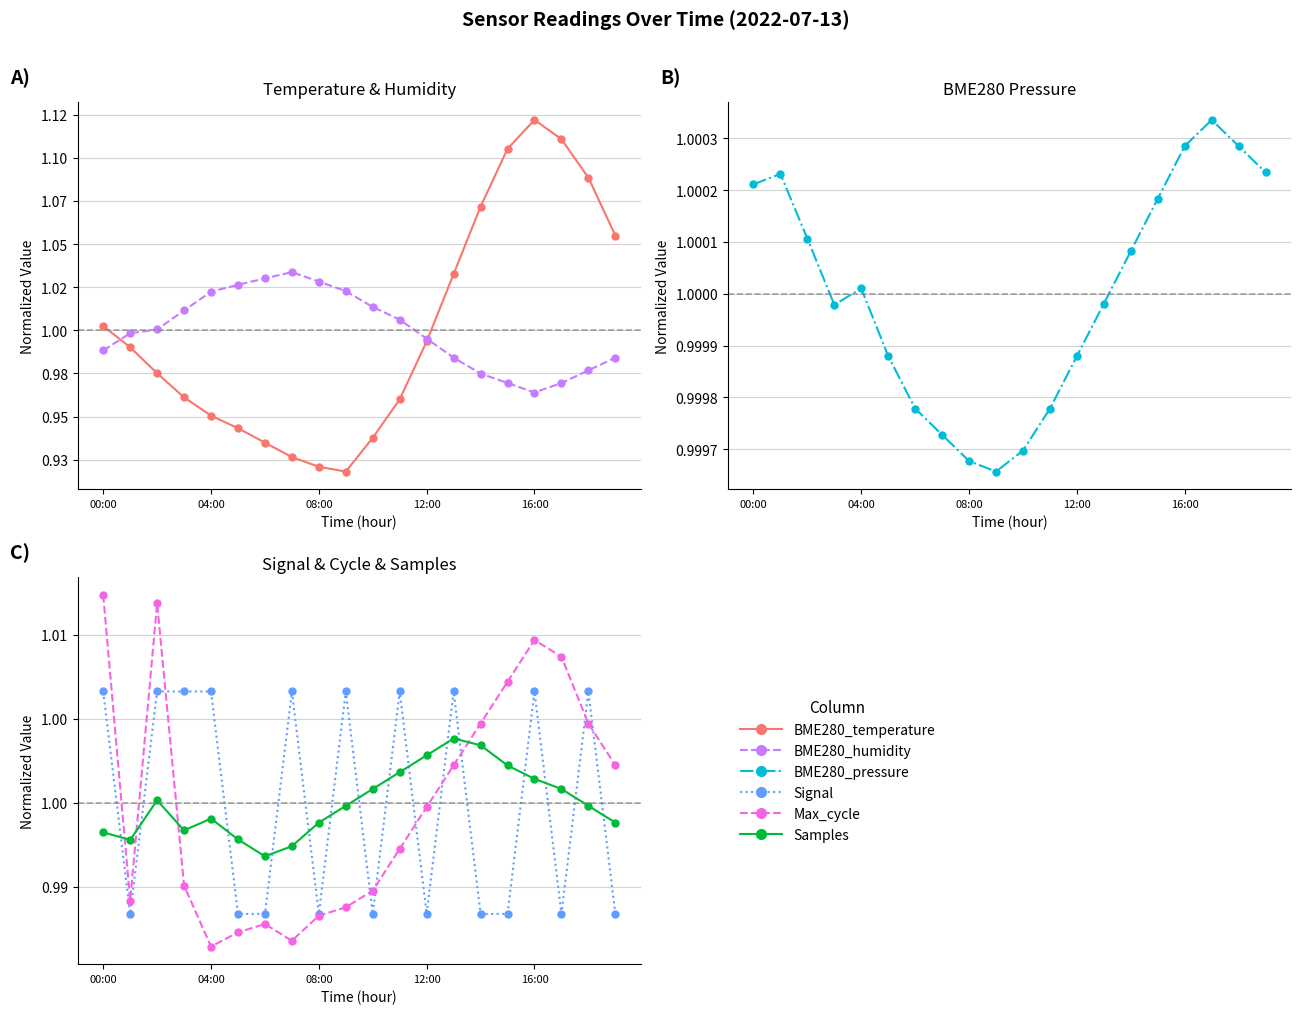

List the series in order of their peak value, lowest first.

BME280_pressure, Samples, Signal, Max_cycle, BME280_humidity, BME280_temperature